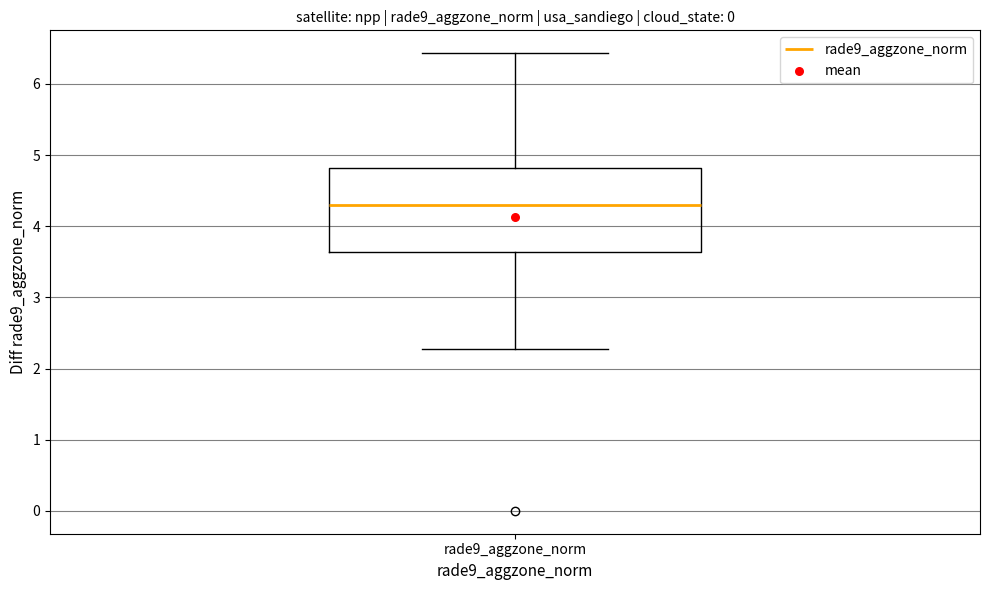

Where does the upper whisker of the box for rade9_aggzone_norm end on the y-axis? The values are not printed on the chart, so give them approximately, as read against the axis.

6.4